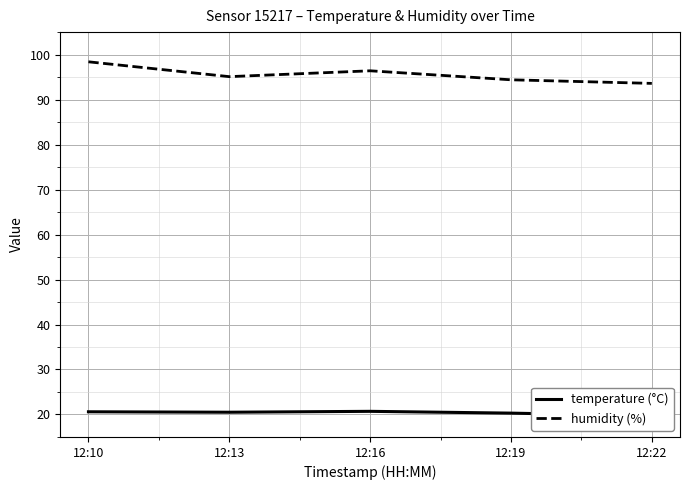

The temperature (°C) series shows 20.7 at 12:16. True or false?

True